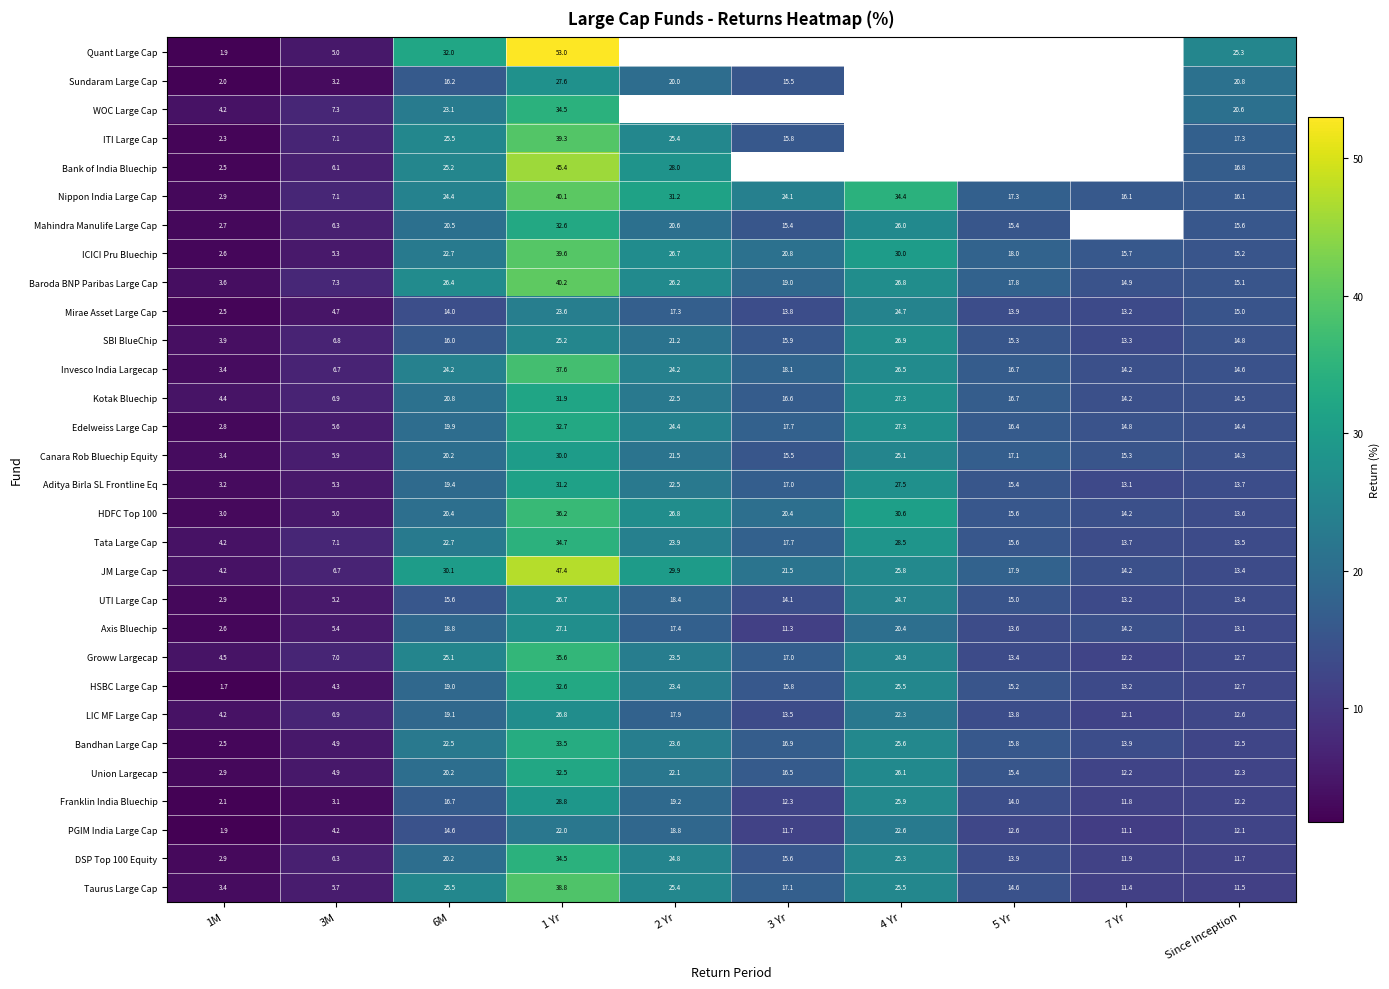

The value of Sundaram Large Cap at 1 Yr is 27.6. True or false?

True